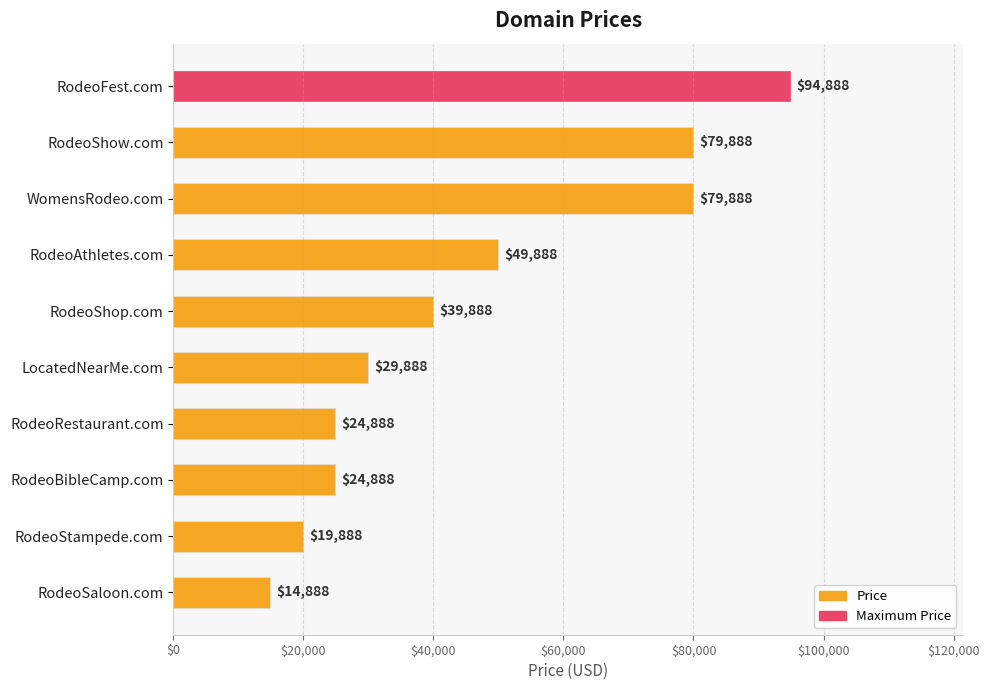

The value at RodeoAthletes.com is 49888. True or false?

True